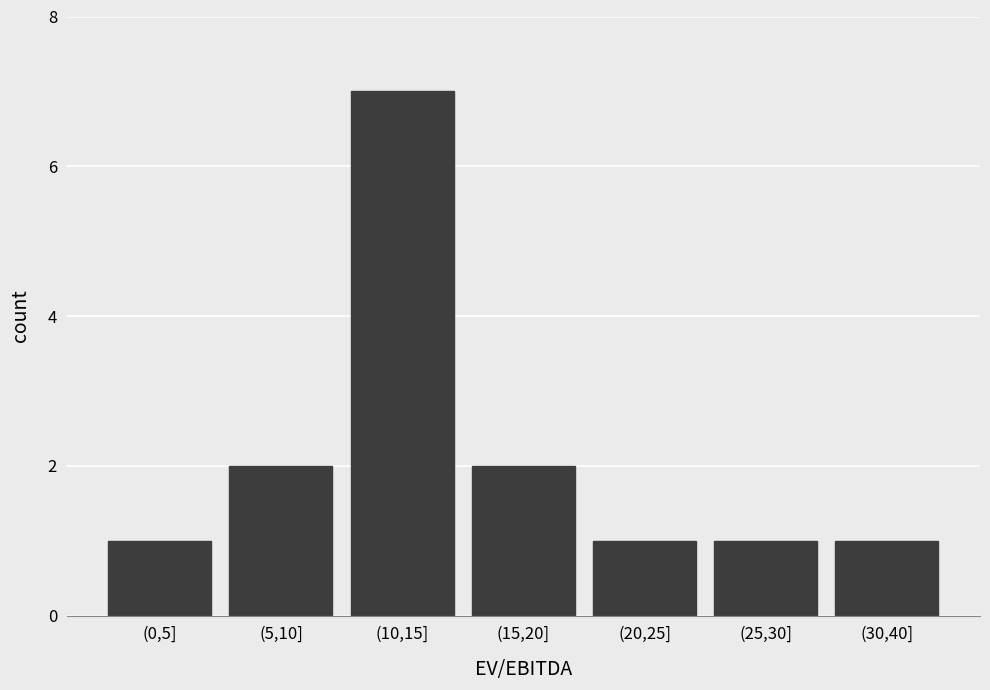

Reading left to right, list all the values displayed in this chart.

(0,5]=1	(5,10]=2	(10,15]=7	(15,20]=2	(20,25]=1	(25,30]=1	(30,40]=1